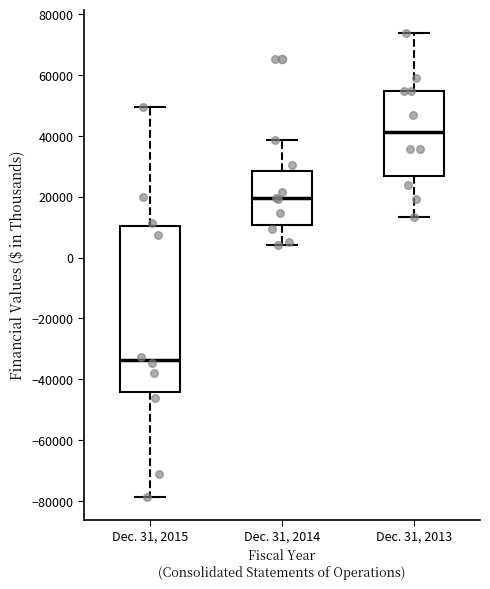

Which box has the highest median line?

Dec. 31, 2013